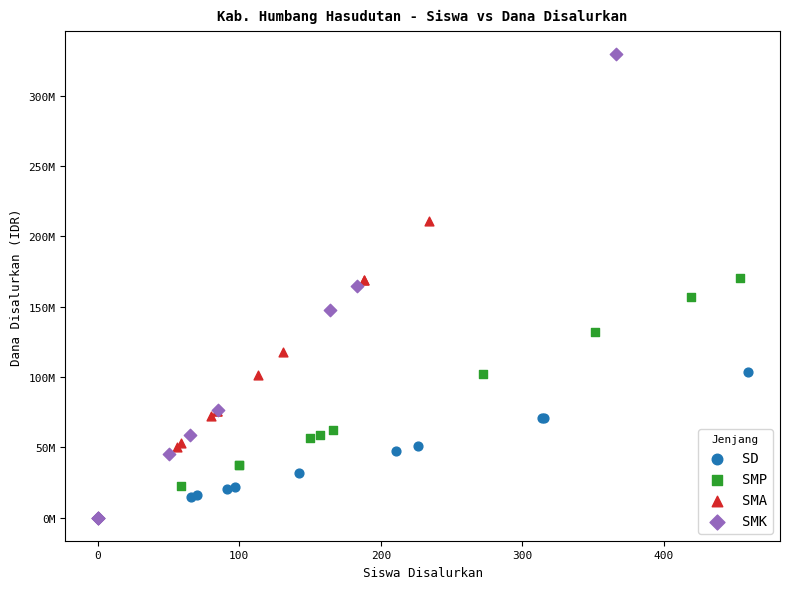

Which series has the largest Y range (max minus min)?

SMK